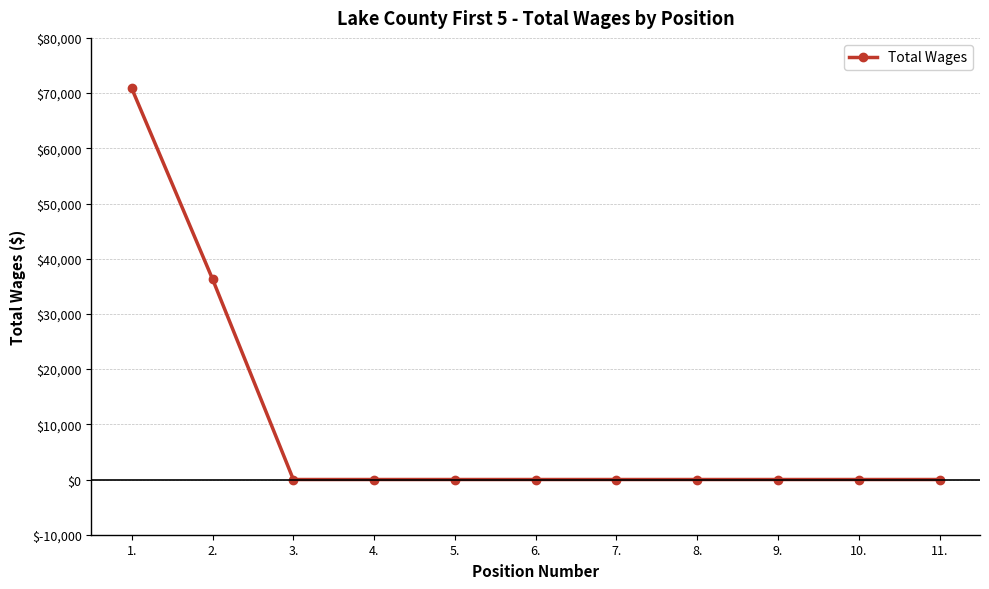

Between 2. and 5., which is larger?

2.